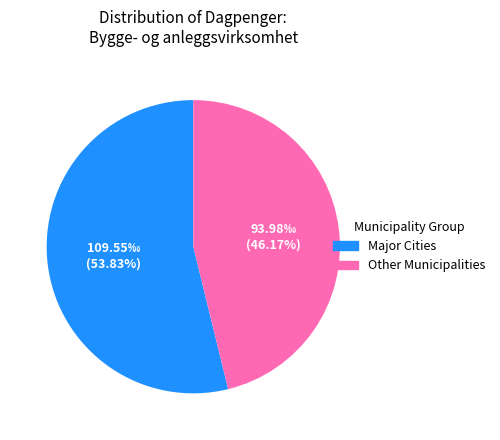

Is there any slice that represents more than half of the pie?

Yes